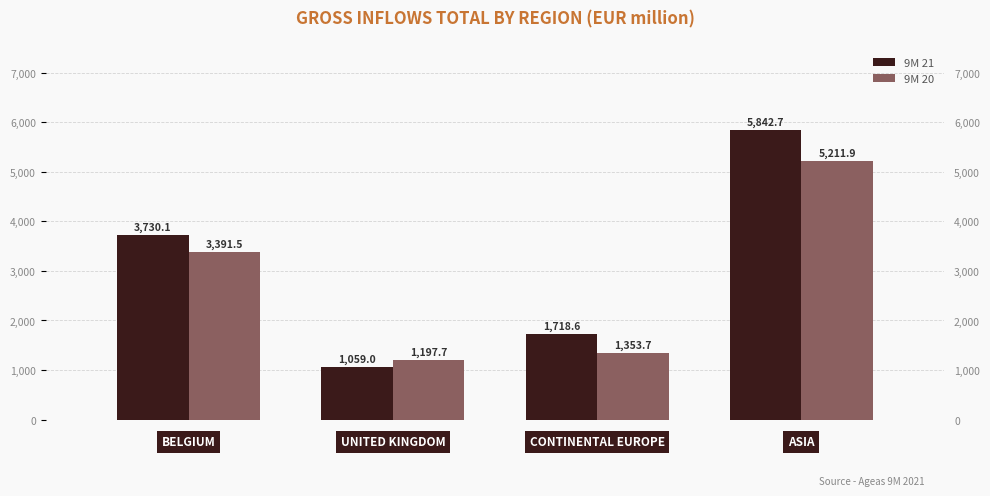

Does the chart contain stacked bars?

No